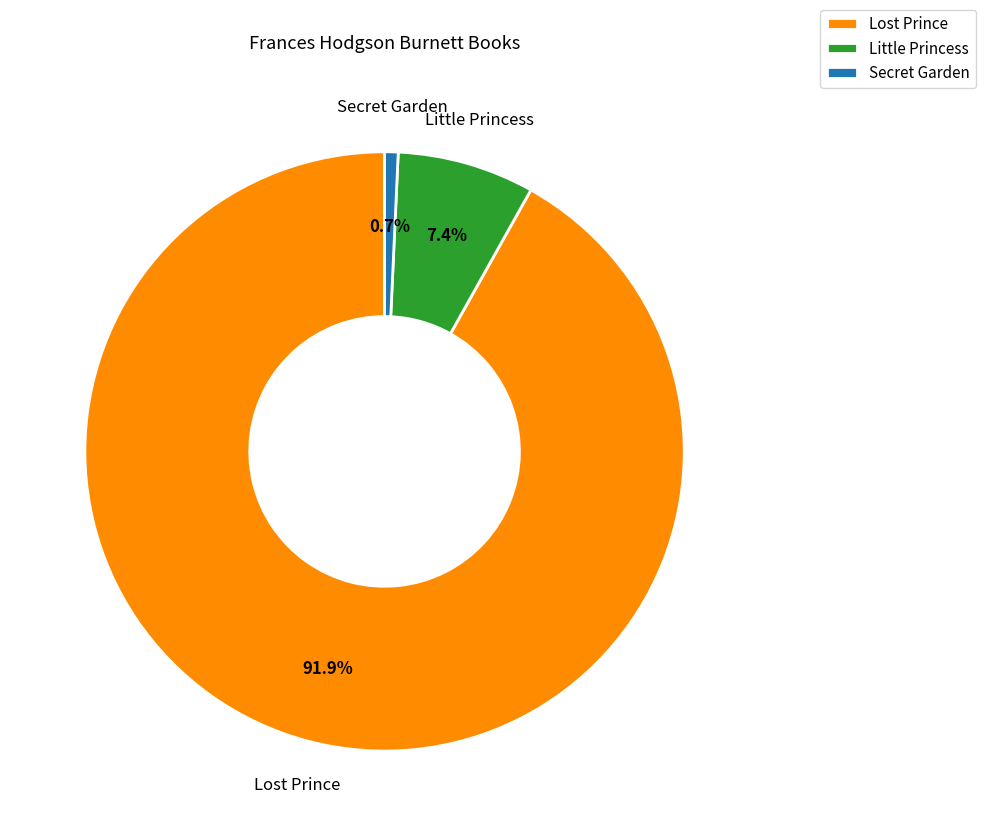

Which slice is the largest?

Lost Prince